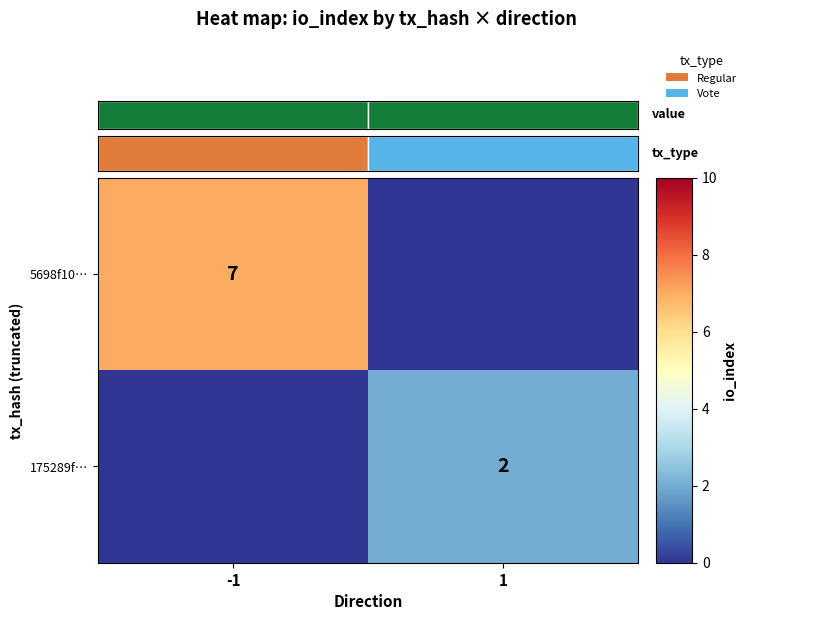

The value of 5698f10… at -1 is 11. True or false?

False